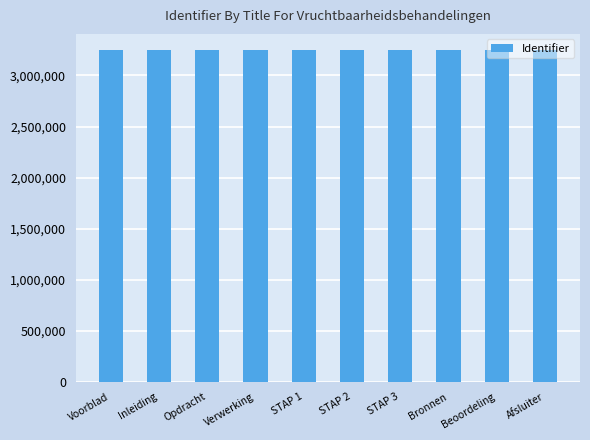

What is the ratio of the value at Verwerking to the value at STAP 1?

1.0